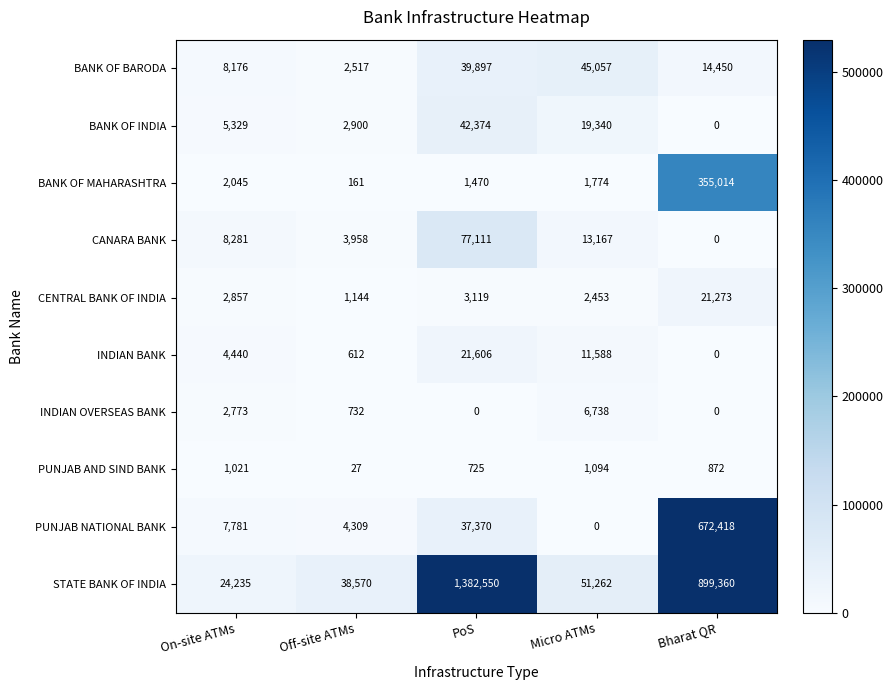

What is the average value of the INDIAN OVERSEAS BANK series?

2049